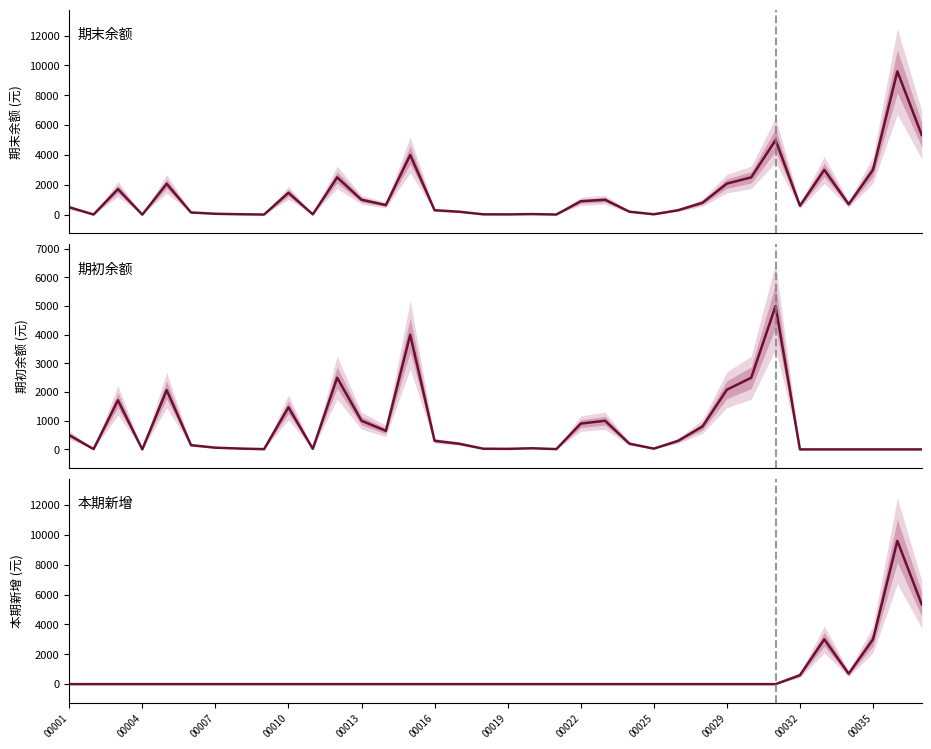

The value of 期末余额 at 00032 is 4.5. True or false?

False